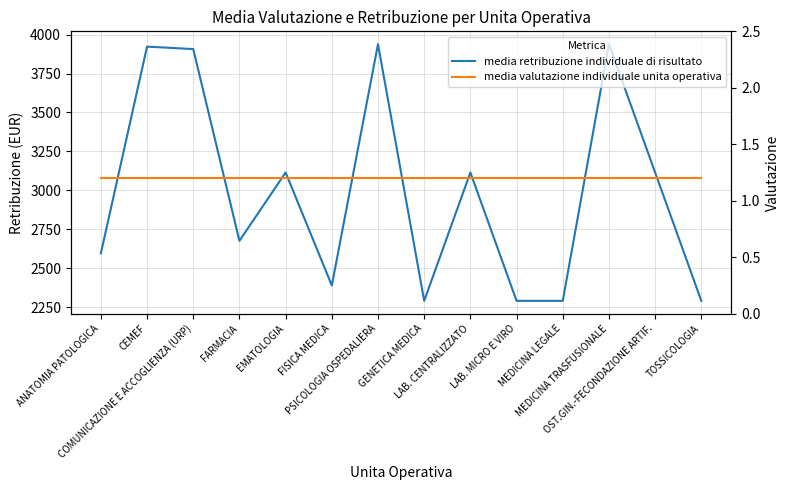

What position from the right is MEDICINA TRASFUSIONALE?

3